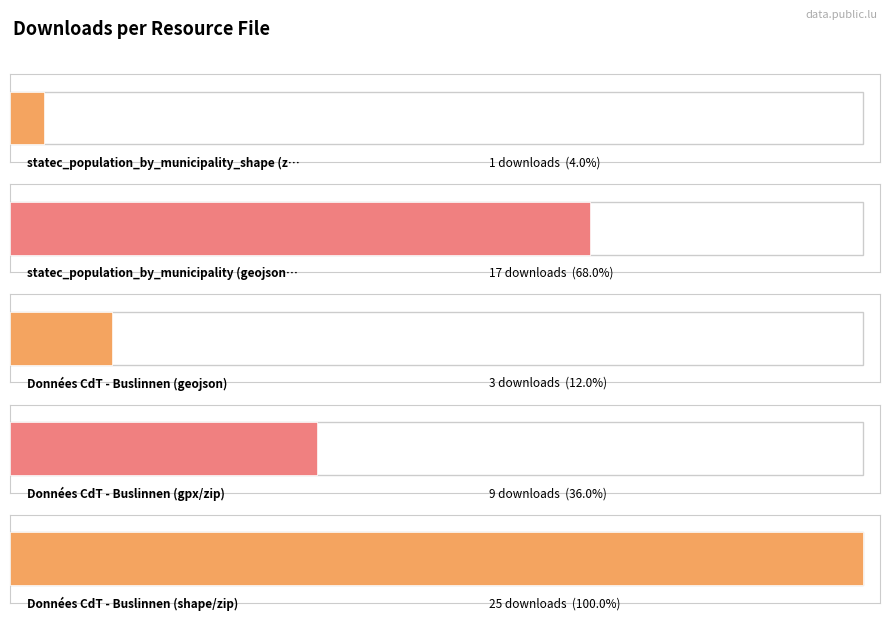

How many data points does each series have?

5